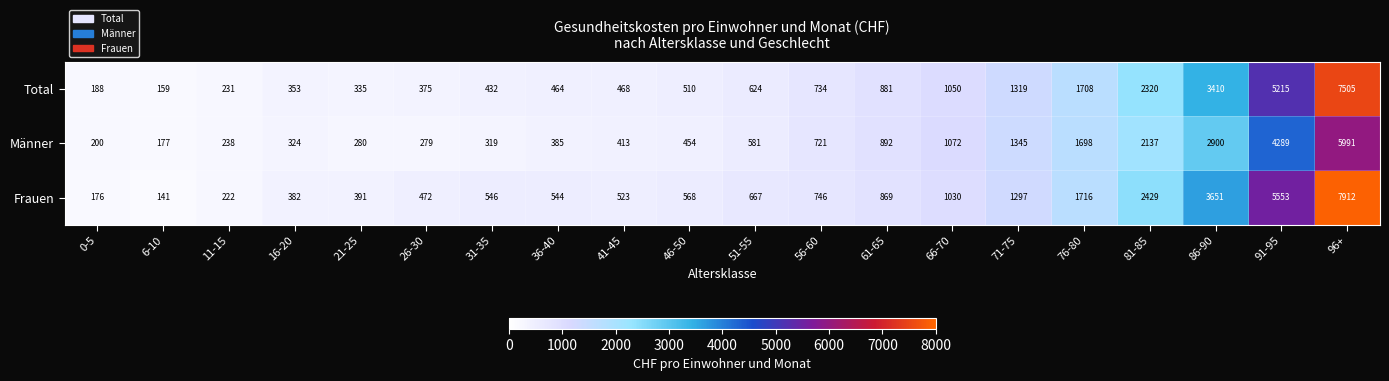

What is the approximate value of Total at 76-80, to the nearest 10?

1710